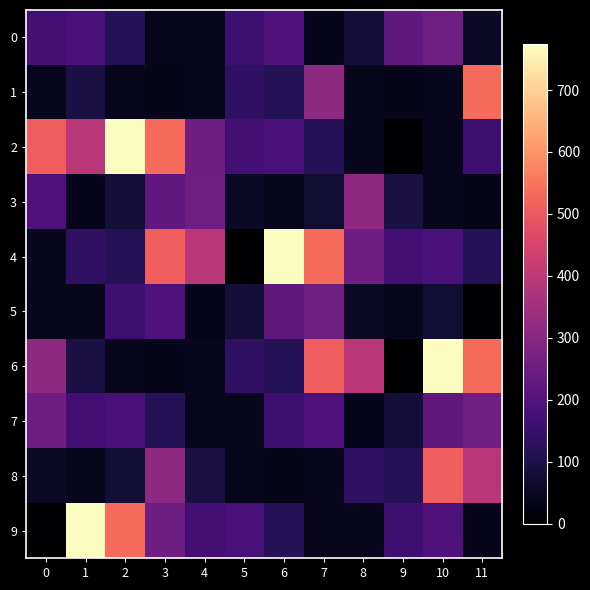

What is the total value across all series at 5?

1004.4